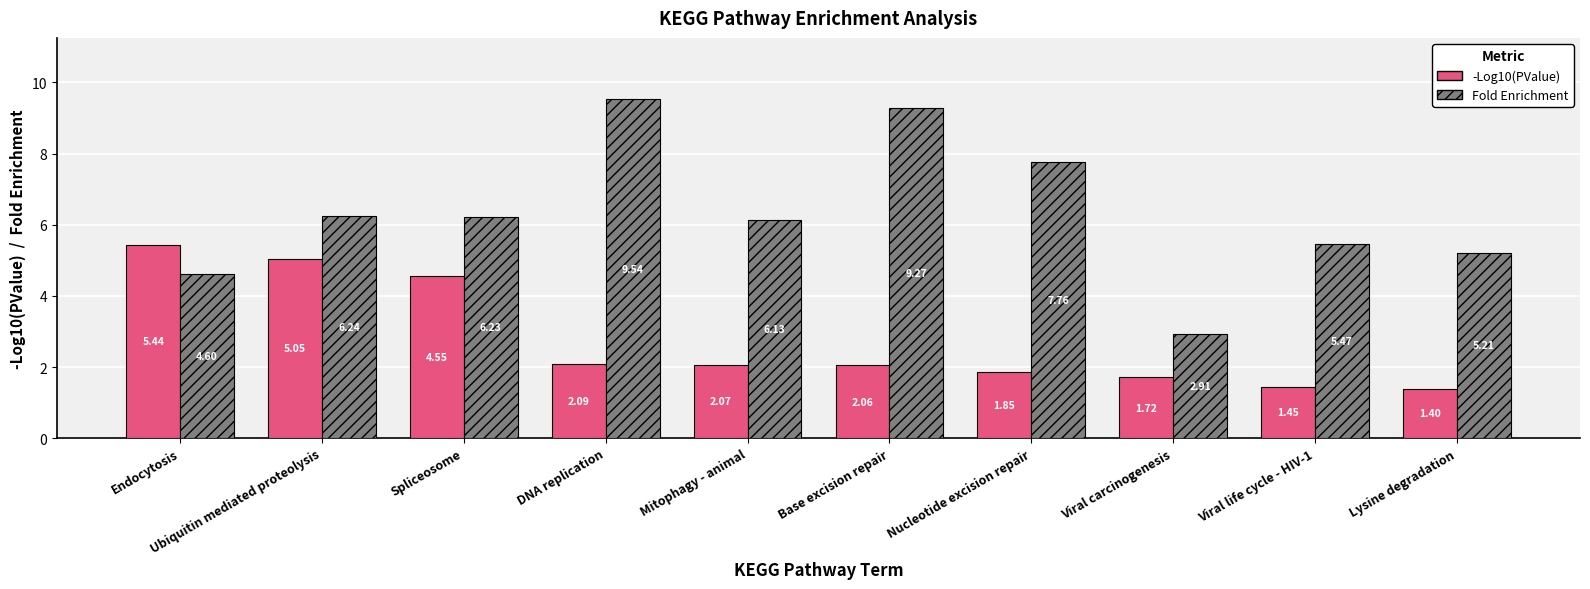

At which category is the sum across all series the highest?

DNA replication